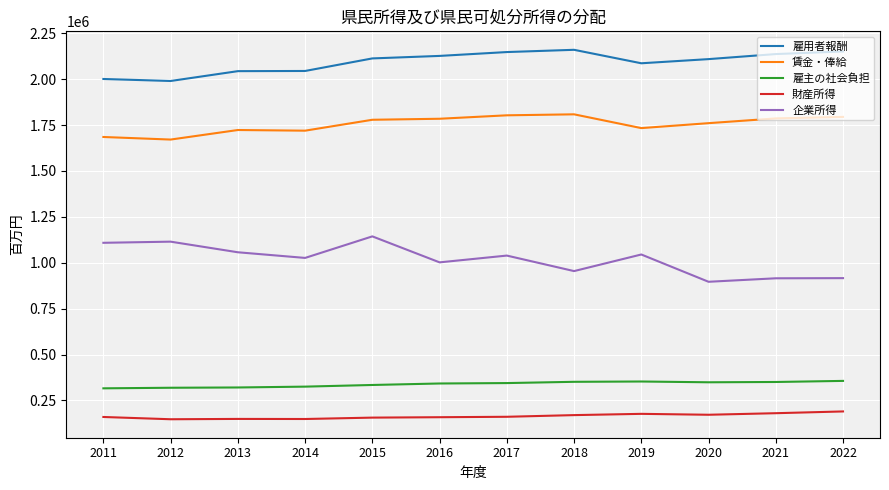

Rank the series by their maximum value, from lowest to highest.

財産所得, 雇主の社会負担, 企業所得, 賃金・俸給, 雇用者報酬